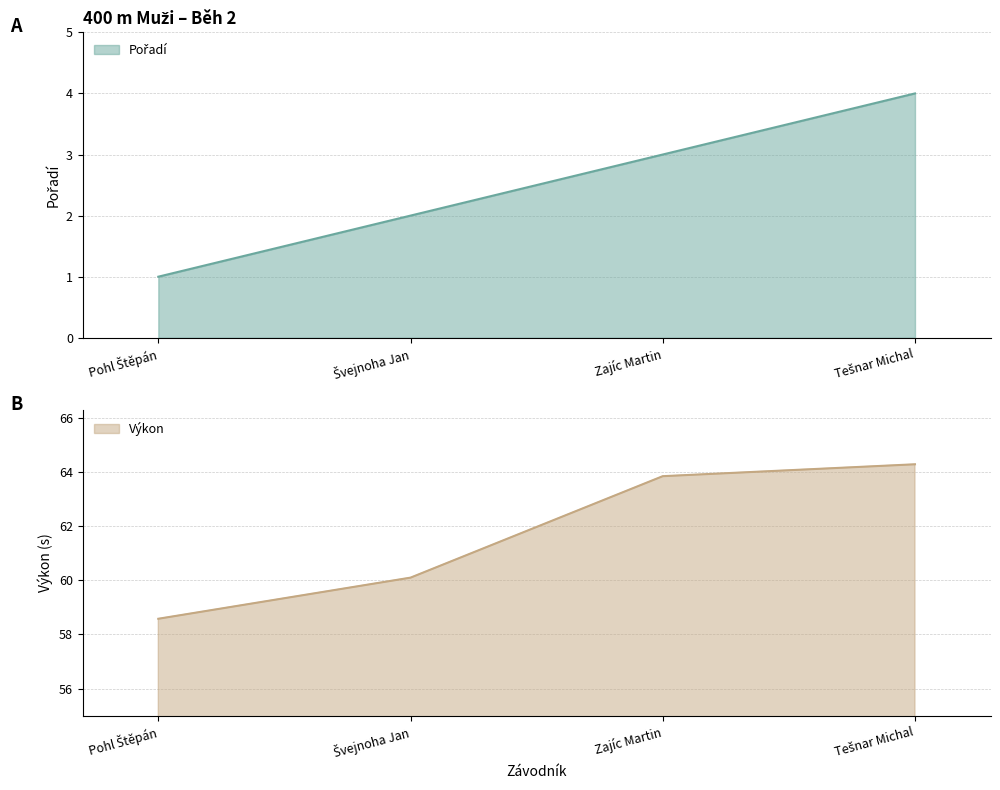

What is the sum of the Pořadí values at Švejnoha Jan and Tešnar Michal?

6.0